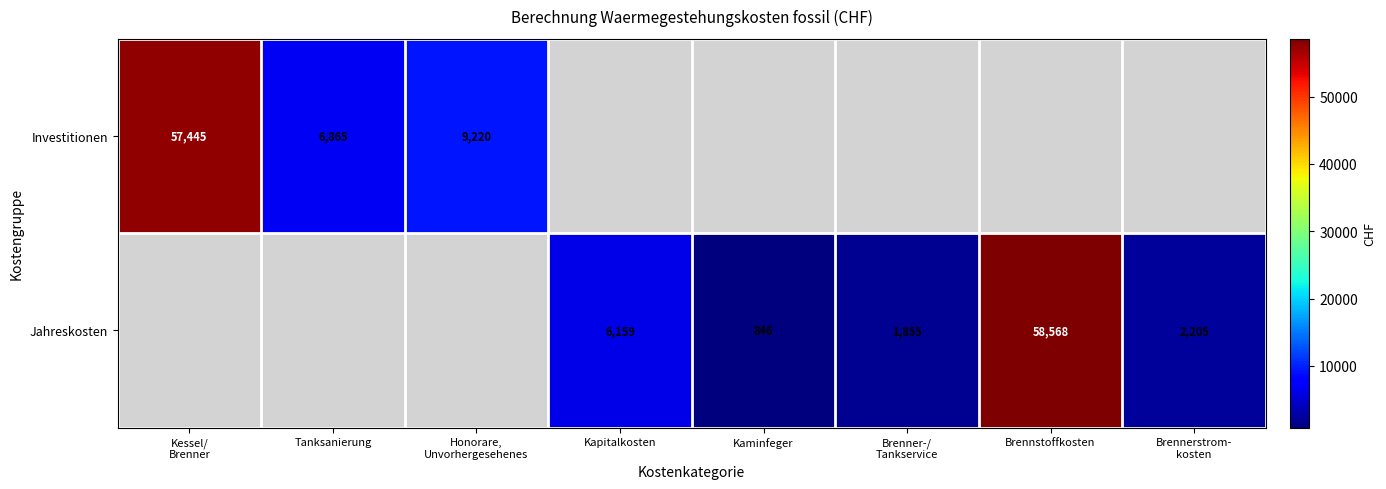

What value does the Investitionen series have at Kessel/ Brenner?

57444.6